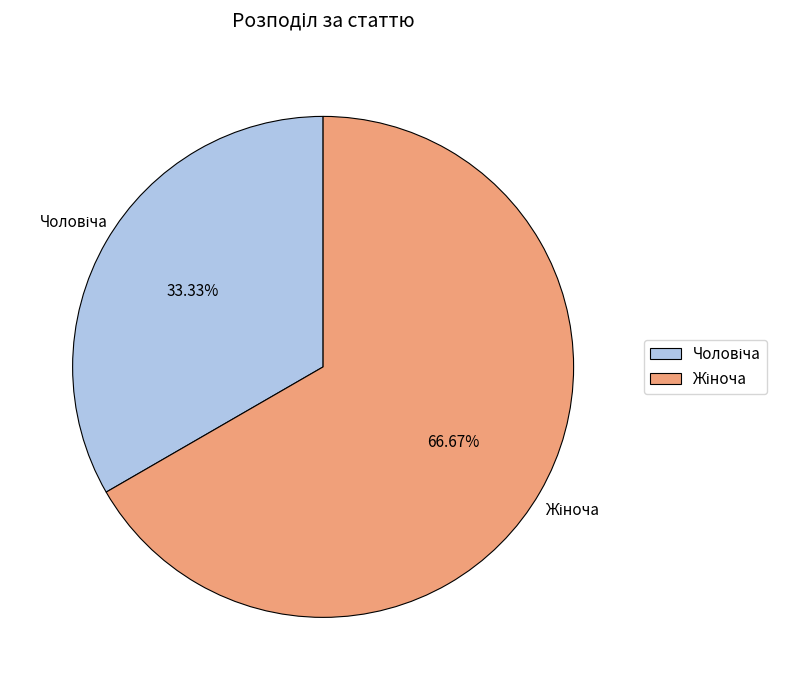

Does any single category account for the majority?

Yes